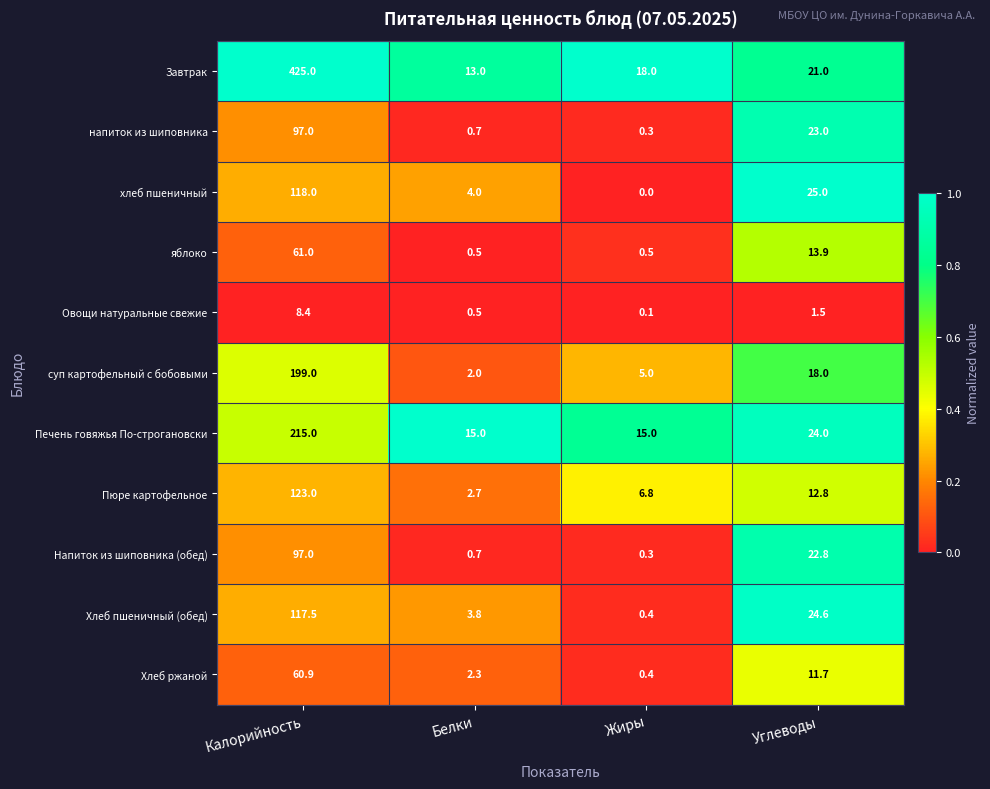

Which label corresponds to the smallest value in the chart?

Жиры